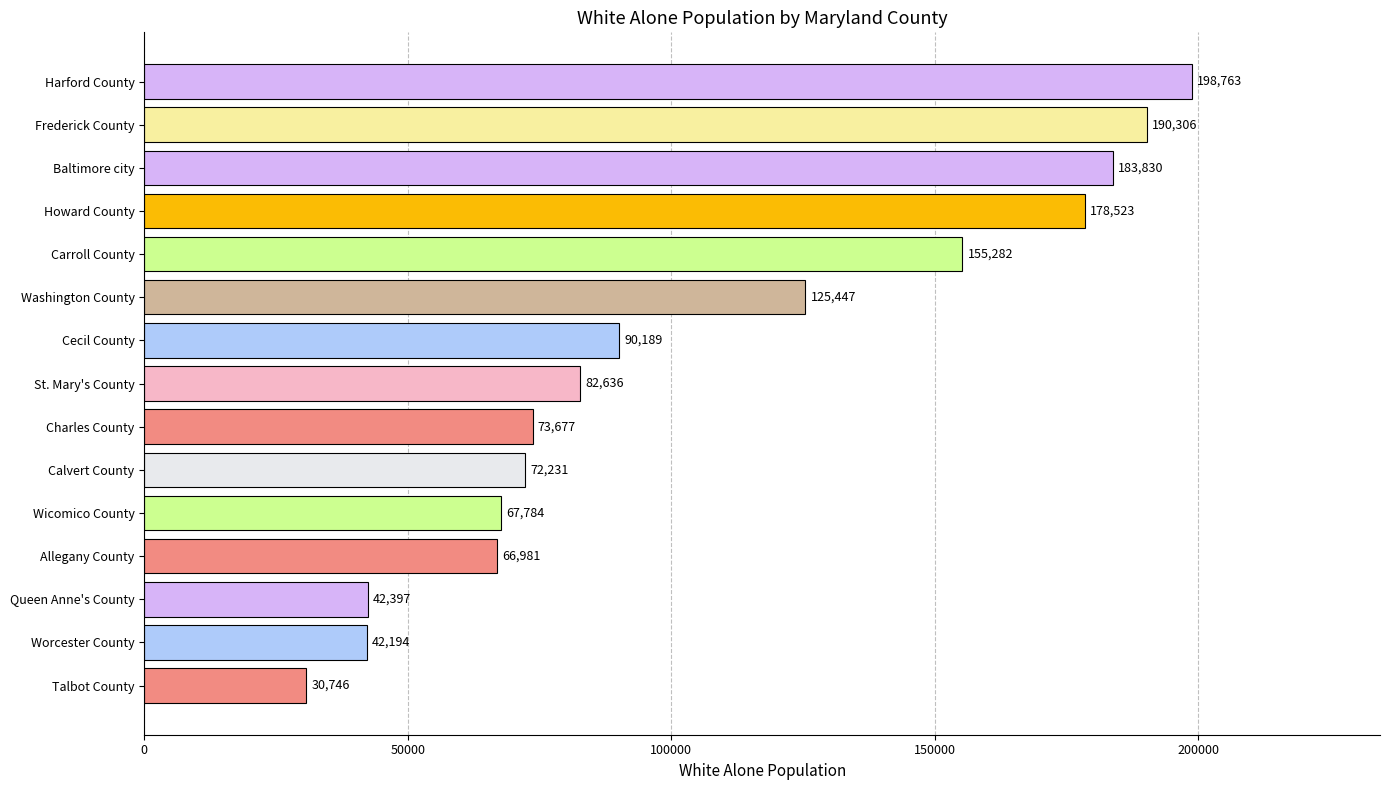

What is the approximate value at Calvert County, to the nearest 50?

72250